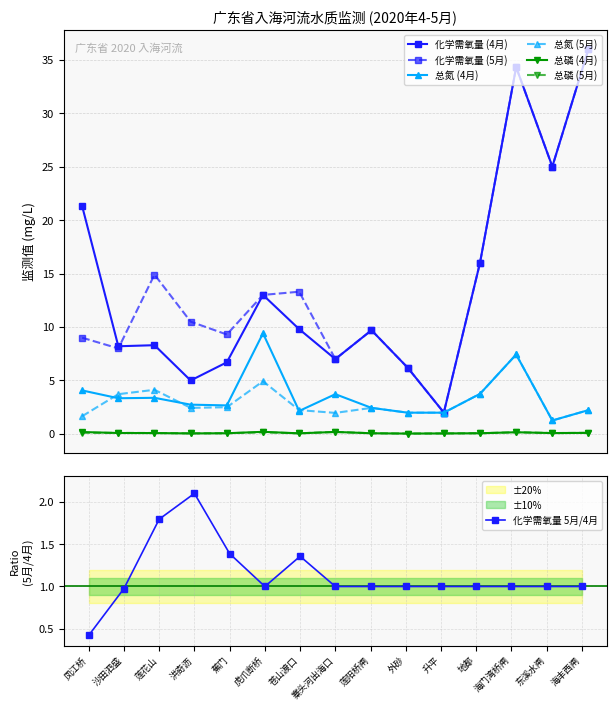

What is the difference between the highest and lowest values at 海丰西闸?

35.9